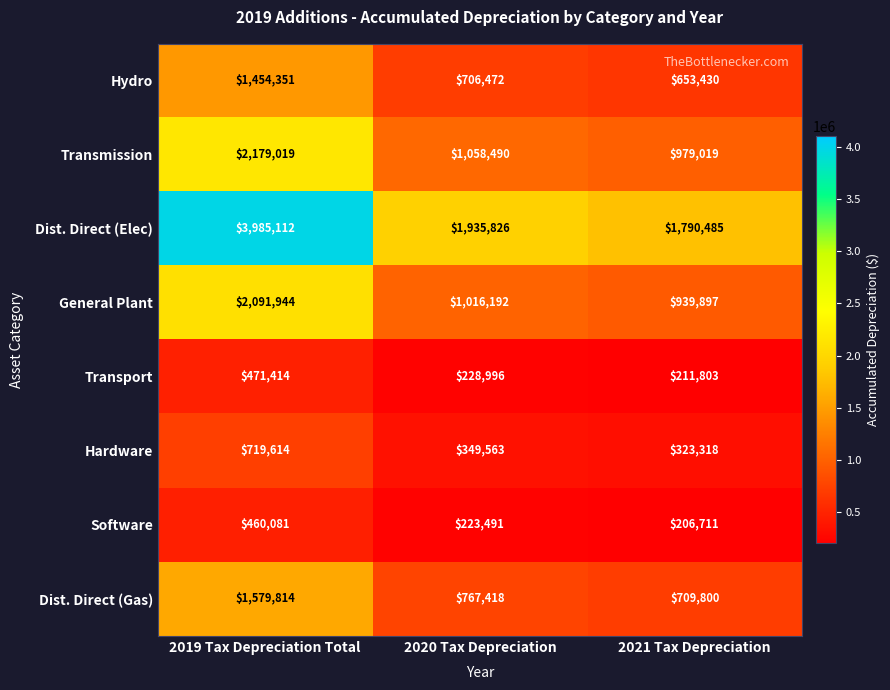

What is the average value of the Transmission series?

1405509